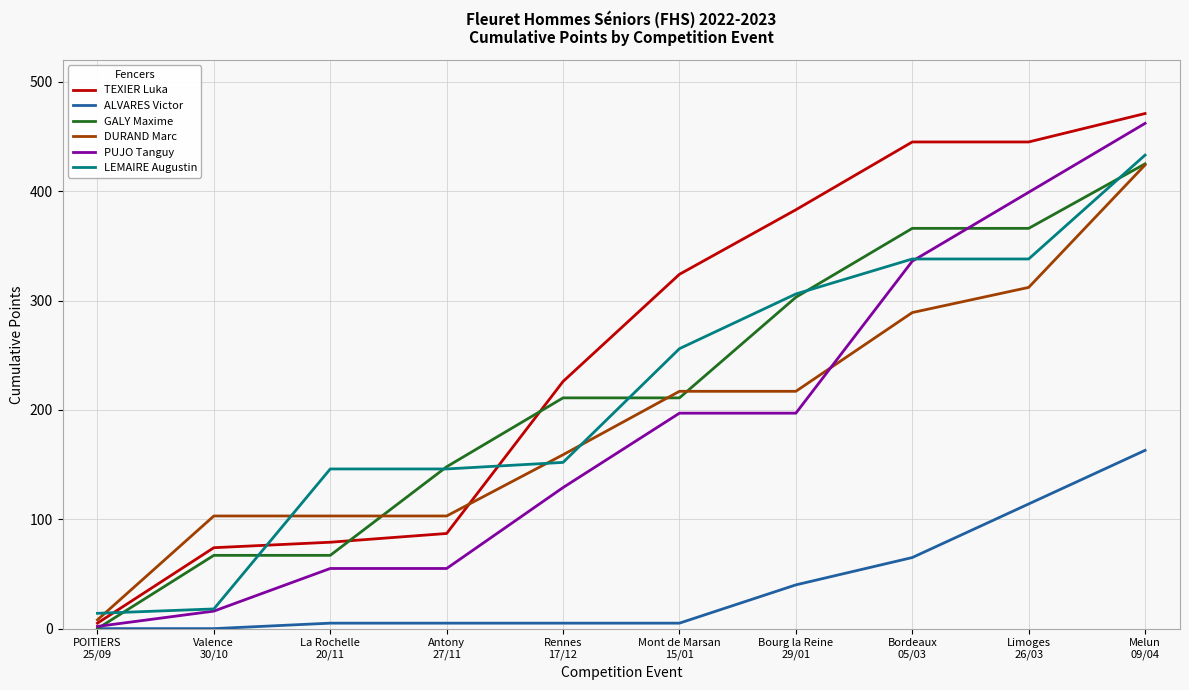

The TEXIER Luka series shows 307 at Rennes
17/12. True or false?

False